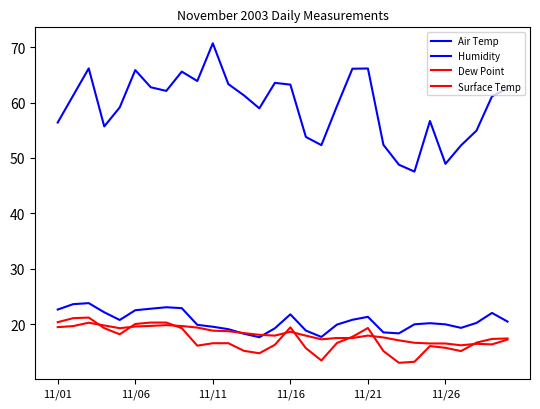

How many series are shown in this chart?

4